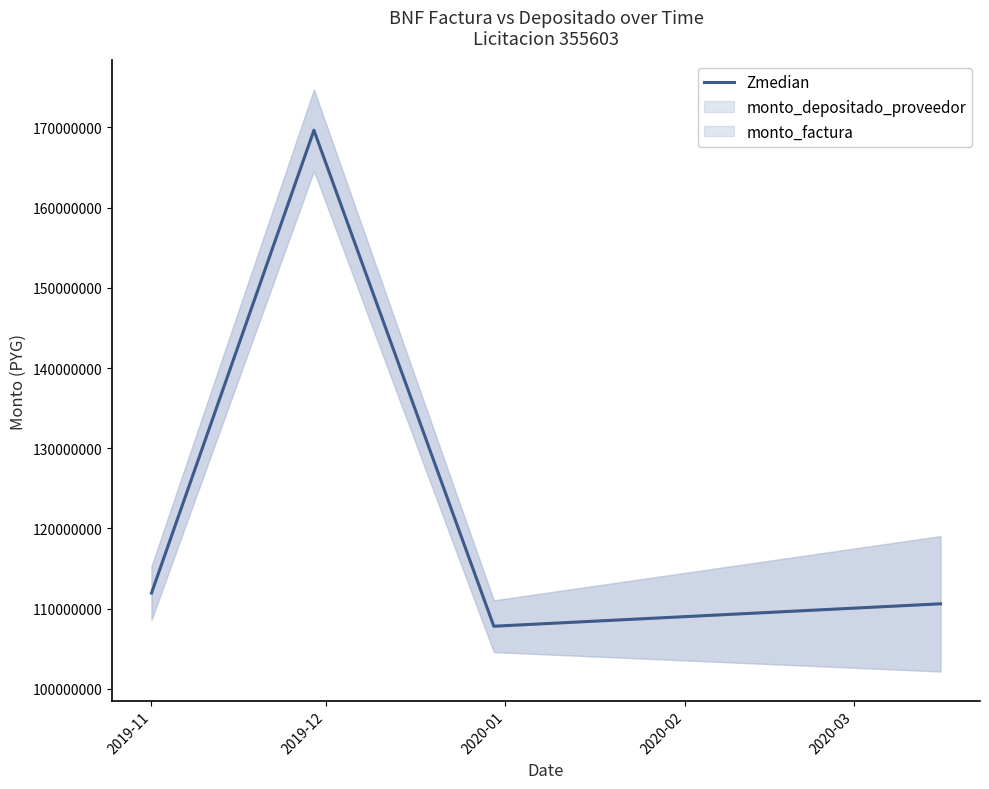

Between 2020-02 and 2019-12, which is larger?

2019-12